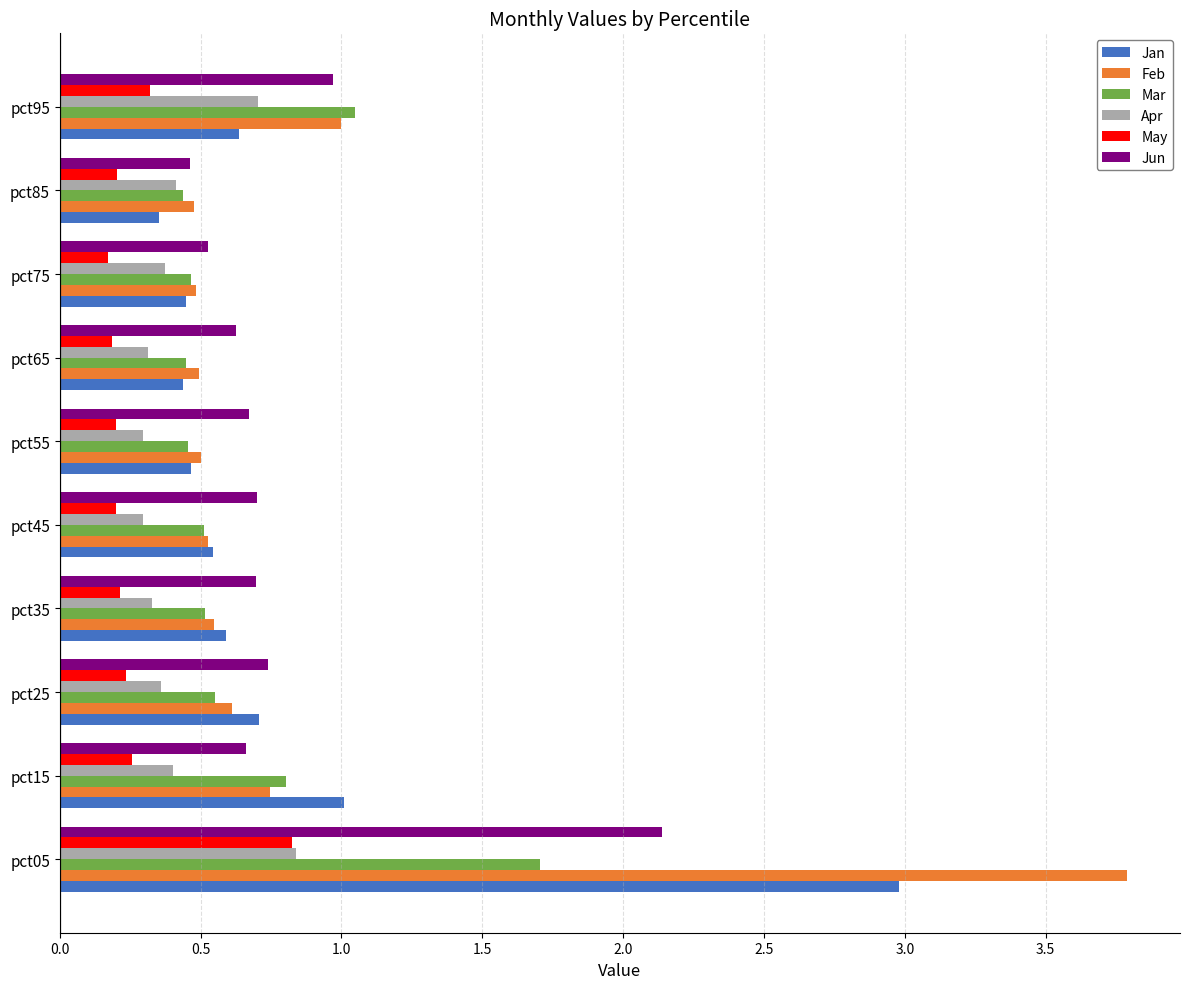

Which category has the highest value across all series?

pct05